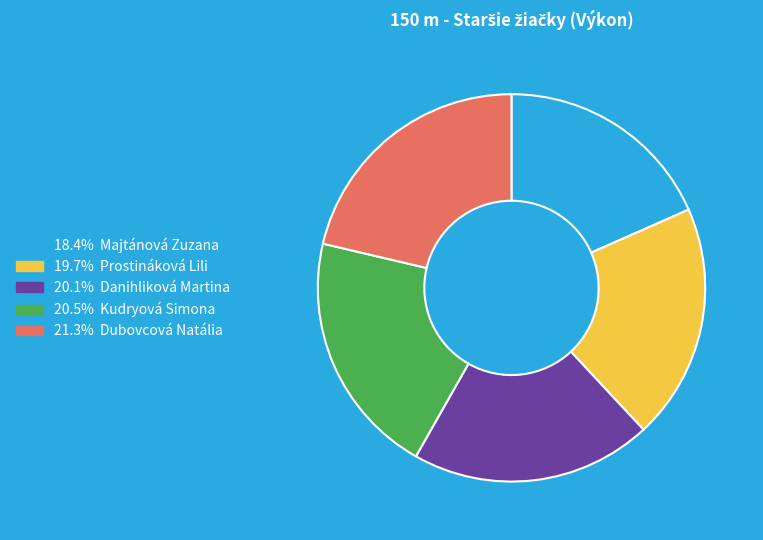

Does any single category account for the majority?

No